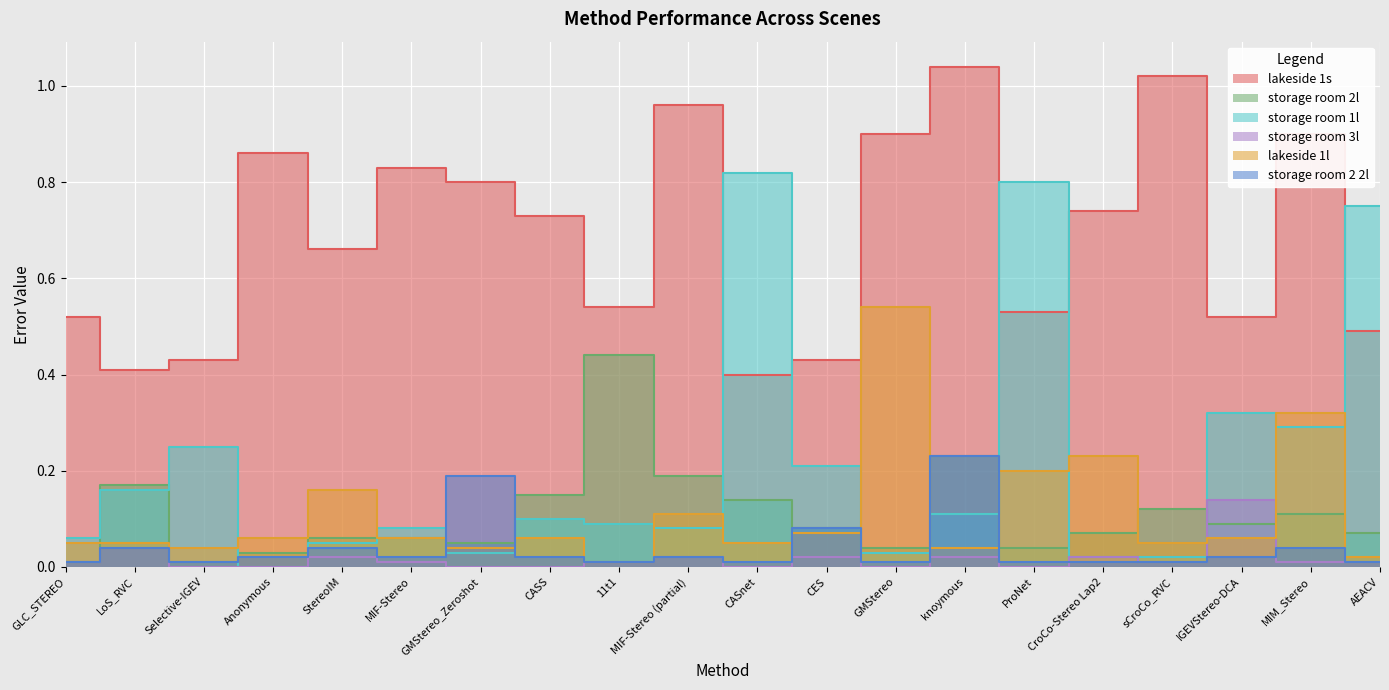

Which series has the largest total across all categories?

lakeside 1s